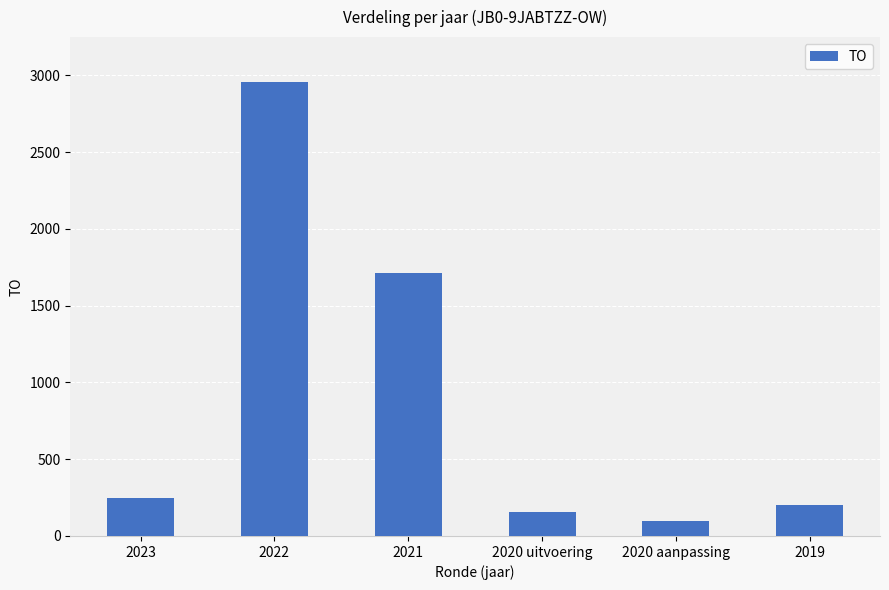

List the labels in order of value, largest first.

2022, 2021, 2023, 2019, 2020 uitvoering, 2020 aanpassing